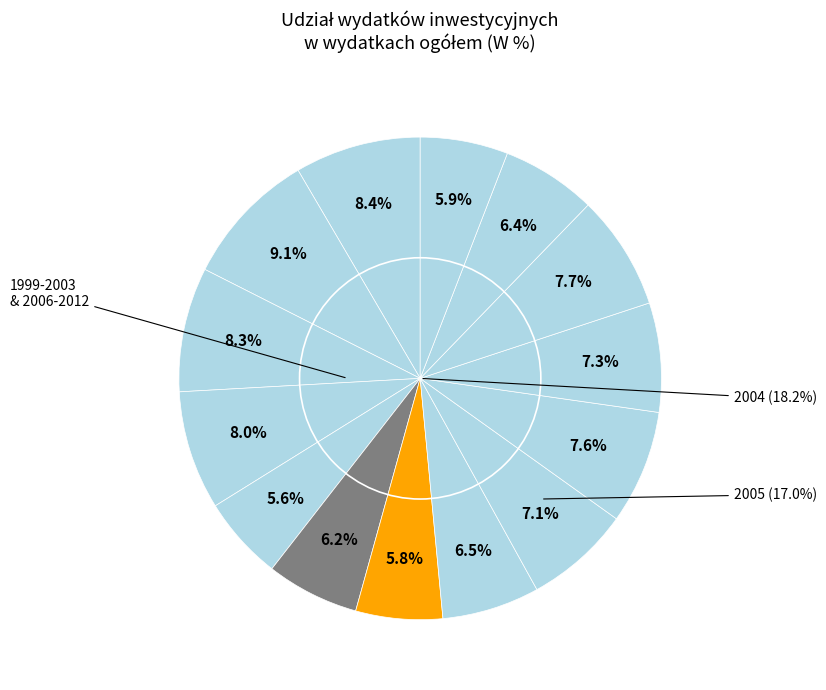

Is 2006 the majority of the pie?

No